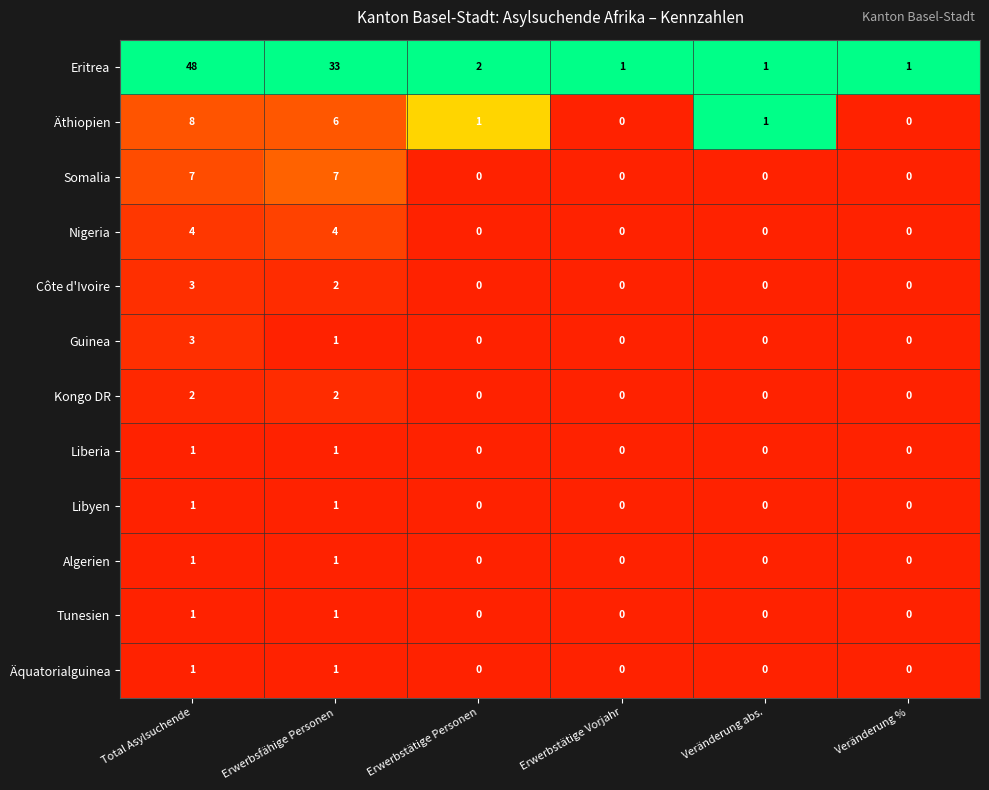

The value of Libyen at Erwerbstätige Personen is 1. True or false?

False